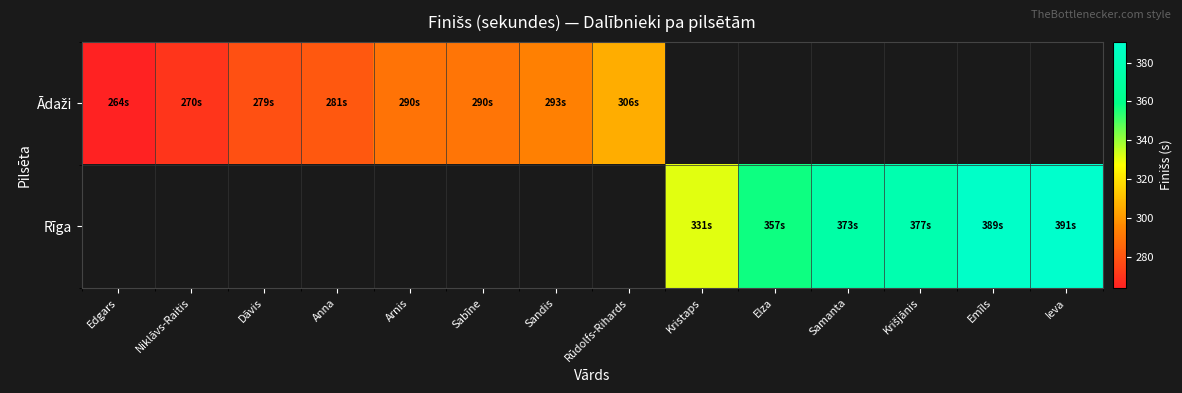

How many data points does each series have?

14